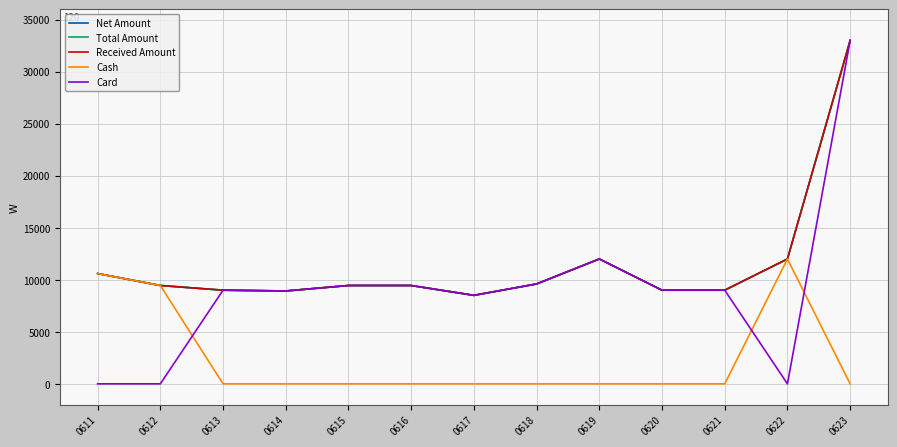

Is this an area chart (filled region under the line)?

No